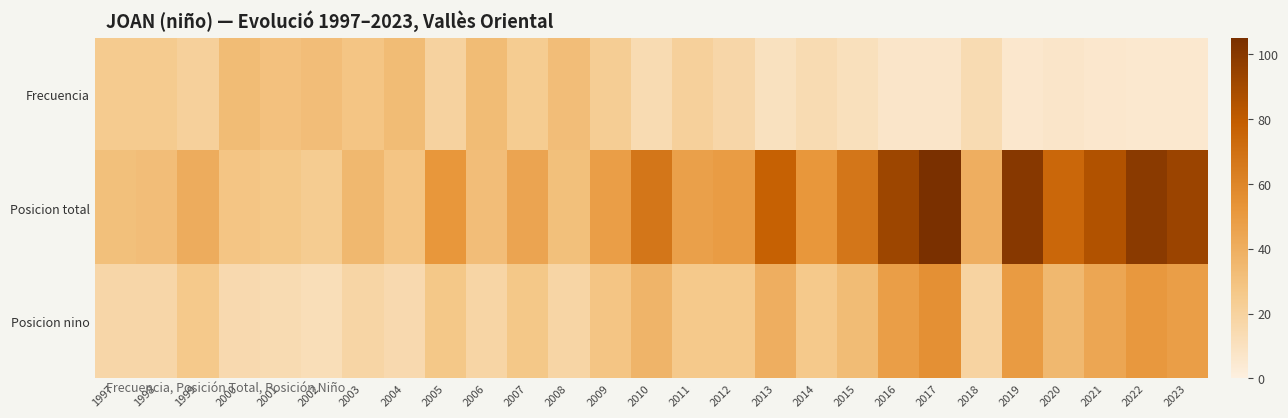

Which category has the highest value across all series?

2017